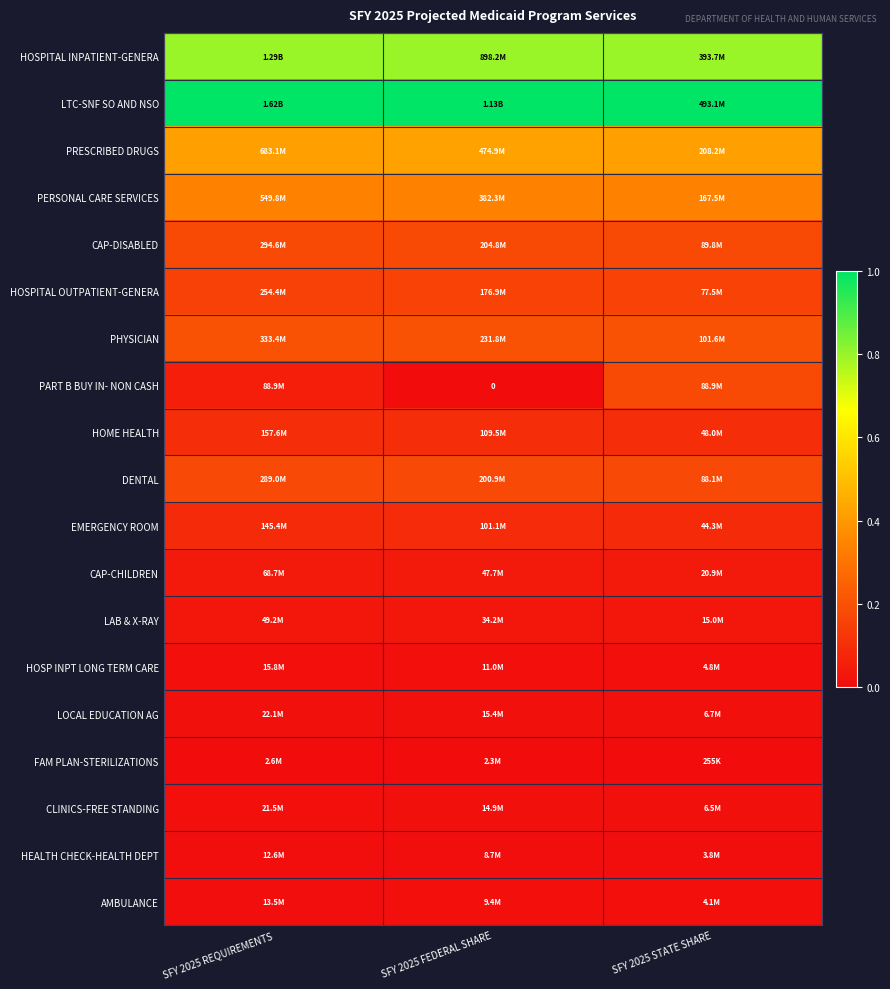

Is the value of PERSONAL CARE SERVICES at SFY 2025 REQUIREMENTS greater than the value of AMBULANCE at SFY 2025 STATE SHARE?

Yes